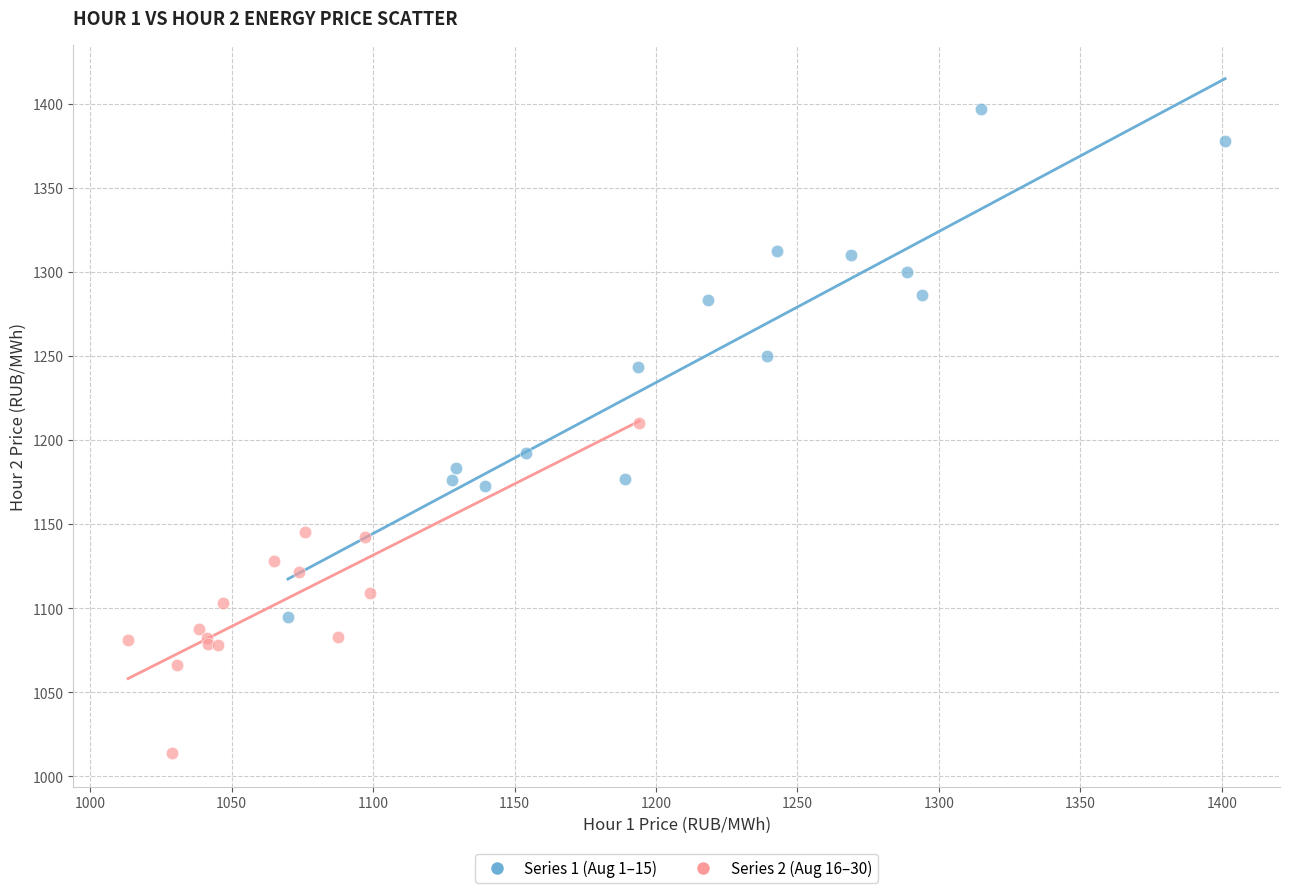

Which series has the largest Y range (max minus min)?

Series 1 (Aug 1–15)